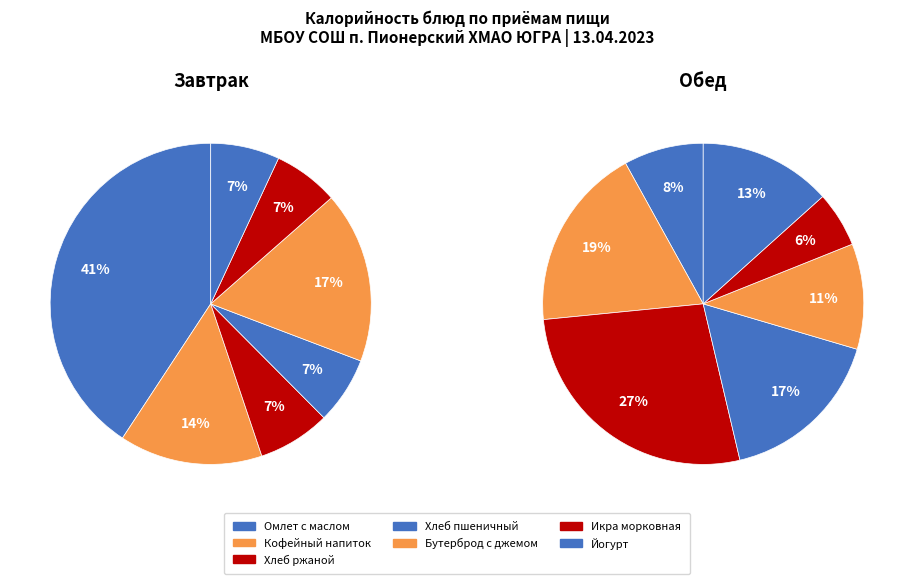

How many slices are in this pie chart?

7